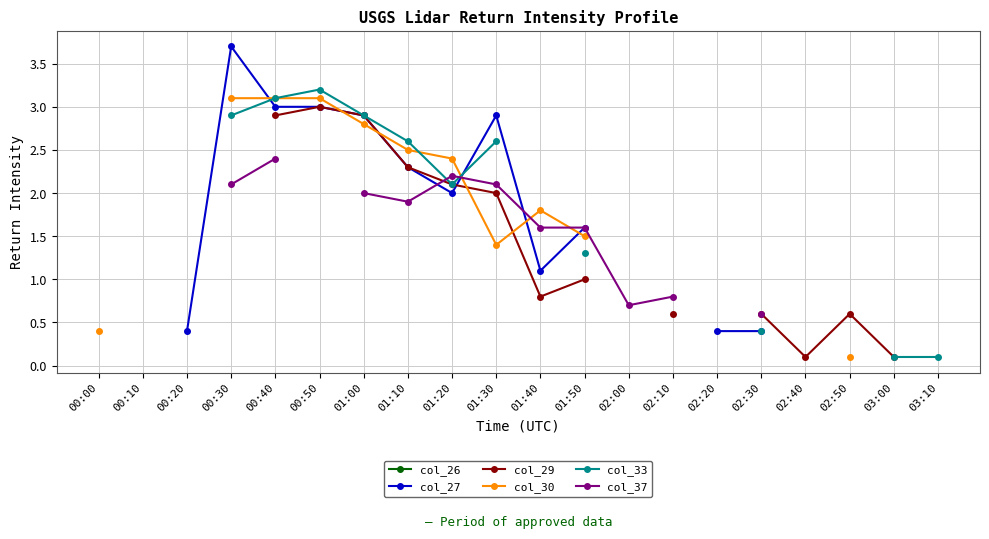

Is the value of col_37 at 00:30 greater than the value of col_33 at 00:40?

No